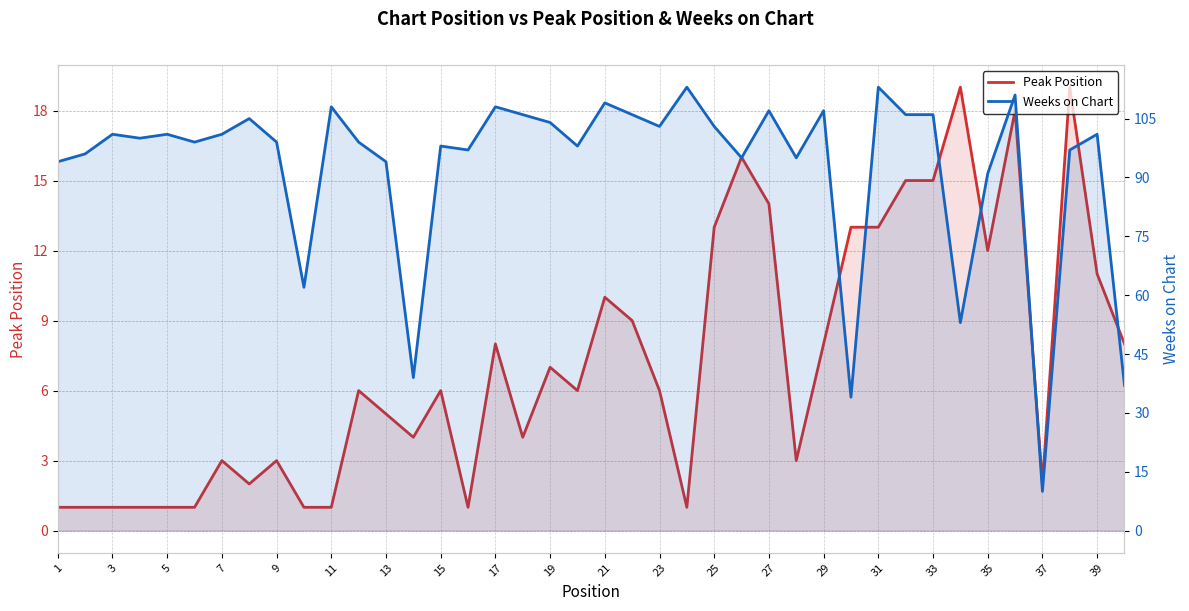

True or false: Weeks on Chart and Peak Position intersect in this chart.

False